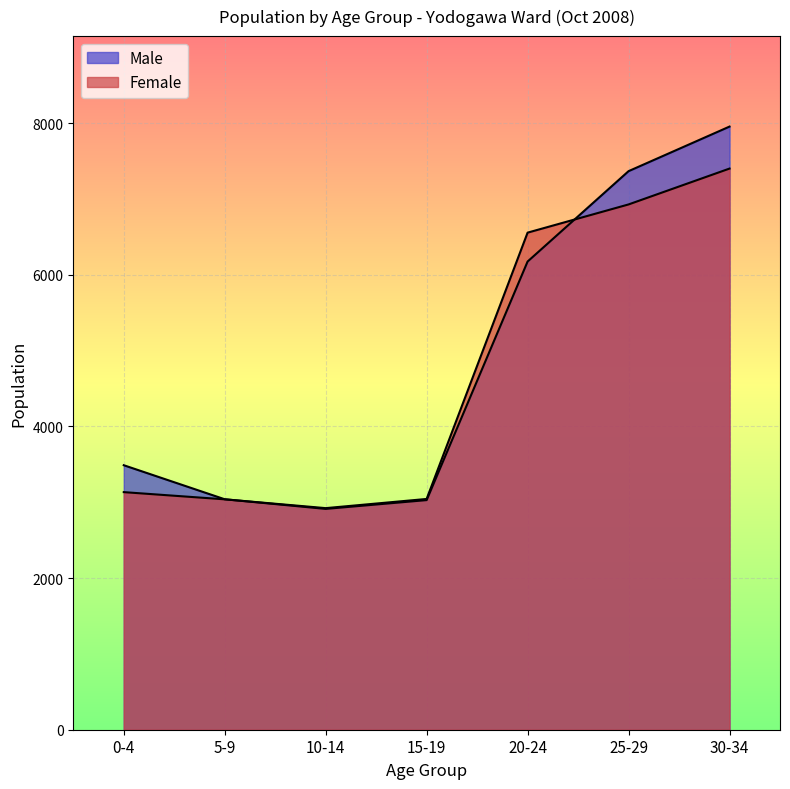

Is it true that Male equals 2025 at 5-9?

False